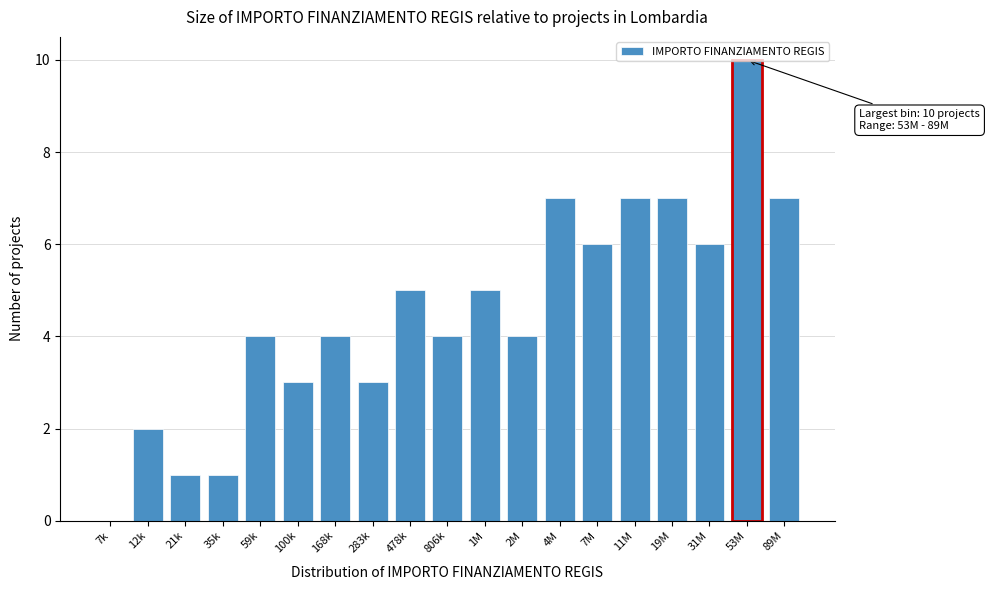

The chart shows a value of 5 at 1M. True or false?

True